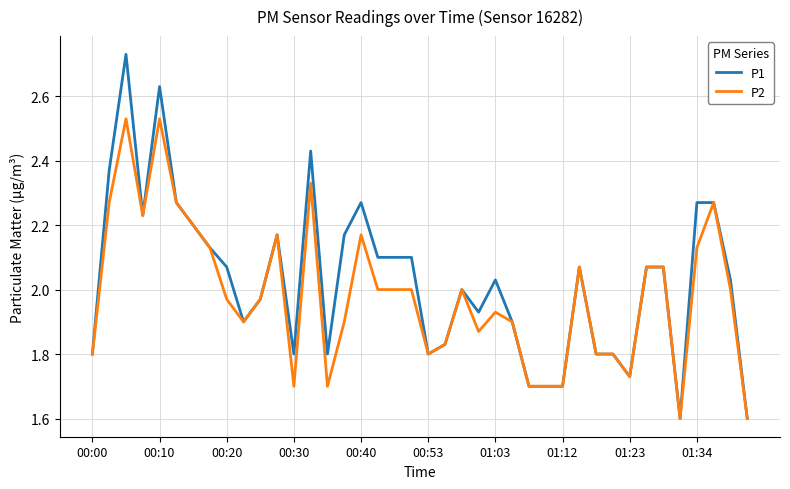

Which series has the widest spread of values?

P1